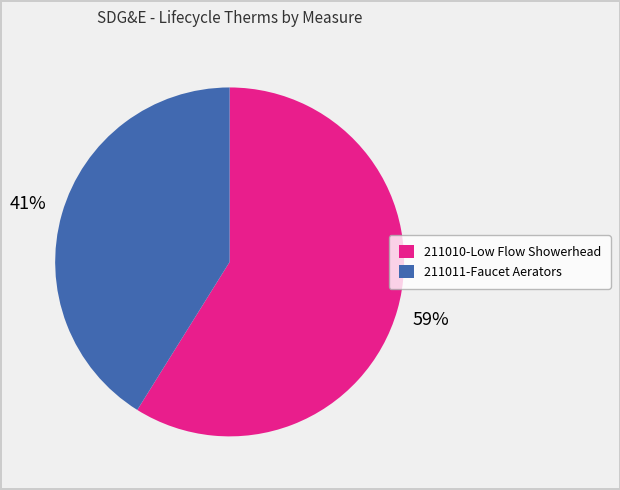

To the nearest percent, what is the average slice percentage?

50%